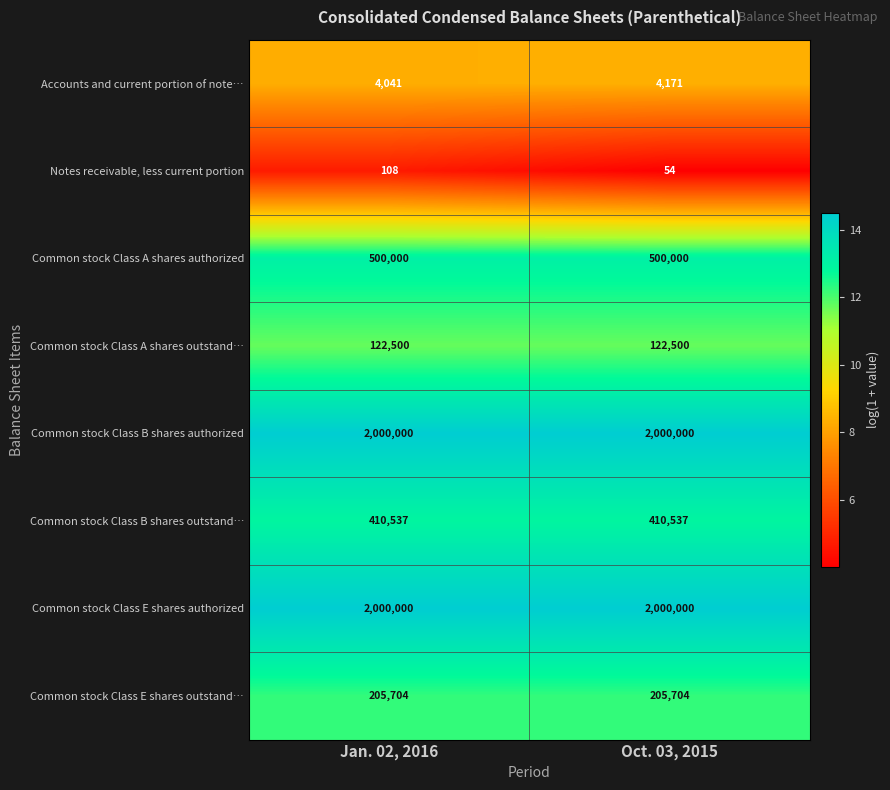

Reading left to right, extract all data points from this chart.

Accounts and current portion of note…: 4041	4171
Notes receivable, less current portion: 108	54
Common stock Class A shares authorized: 500000	500000
Common stock Class A shares outstand…: 122500	122500
Common stock Class B shares authorized: 2000000	2000000
Common stock Class B shares outstand…: 410537	410537
Common stock Class E shares authorized: 2000000	2000000
Common stock Class E shares outstand…: 205704	205704